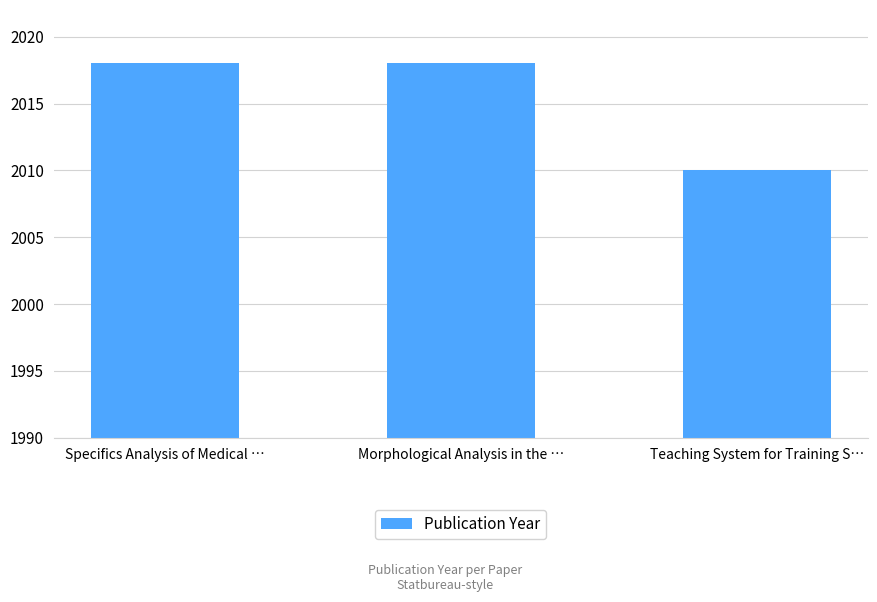

Reading left to right, list all the values displayed in this chart.

Specifics Analysis of Medical …=2018	Morphological Analysis in the …=2018	Teaching System for Training S…=2010